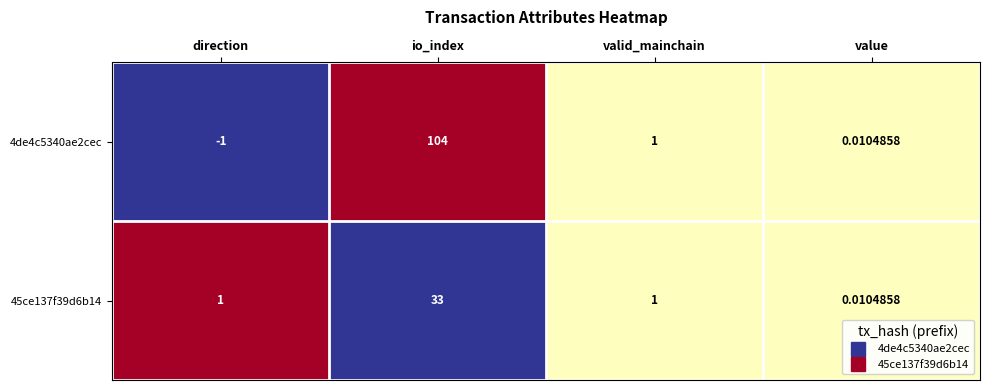

Which category has the lowest value in the 4de4c5340ae2cec series?

direction